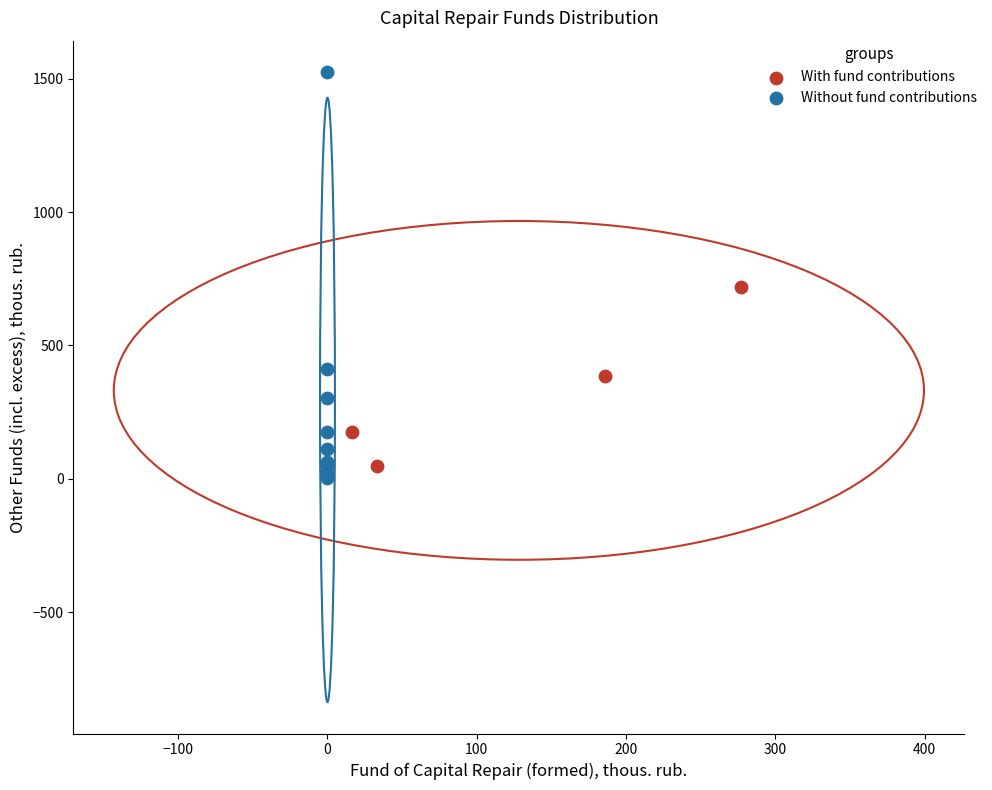

What are all the series names shown in the legend?

With fund contributions, Without fund contributions